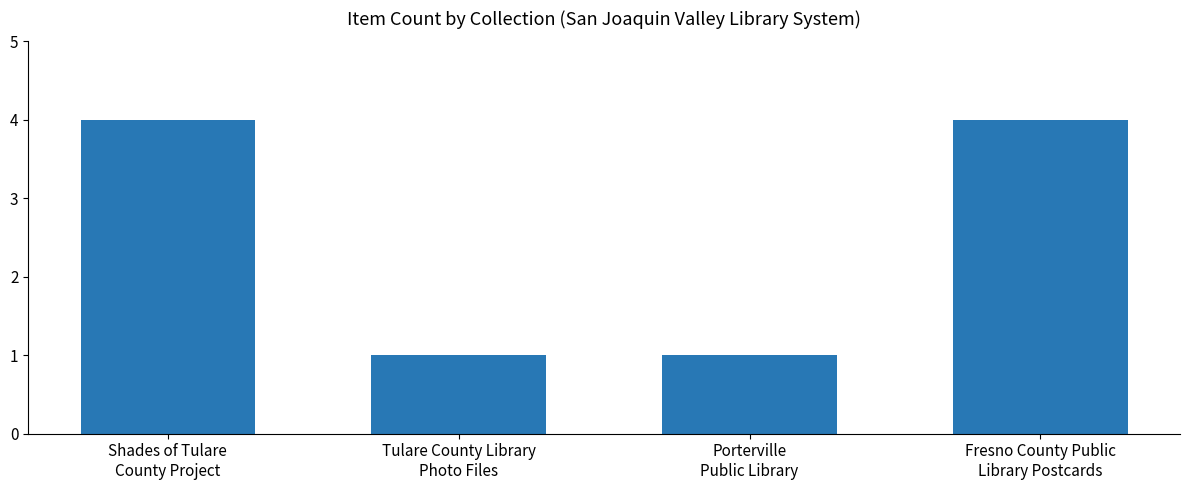

Count the number of categories in the chart.

4